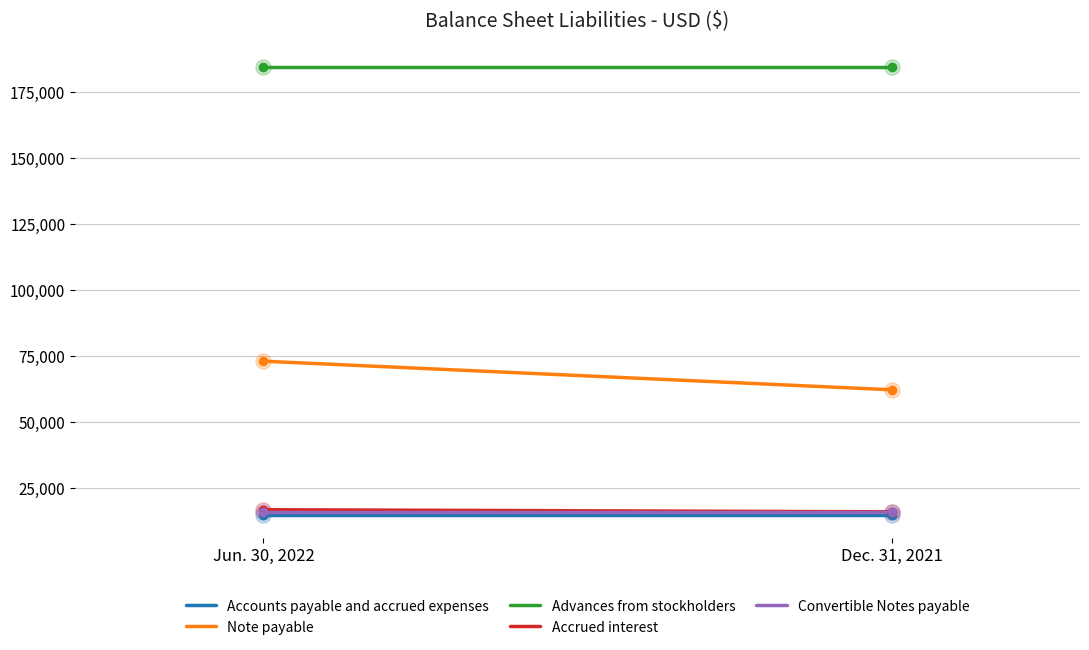

Which series contains the lowest Y value?

Accounts payable and accrued expenses